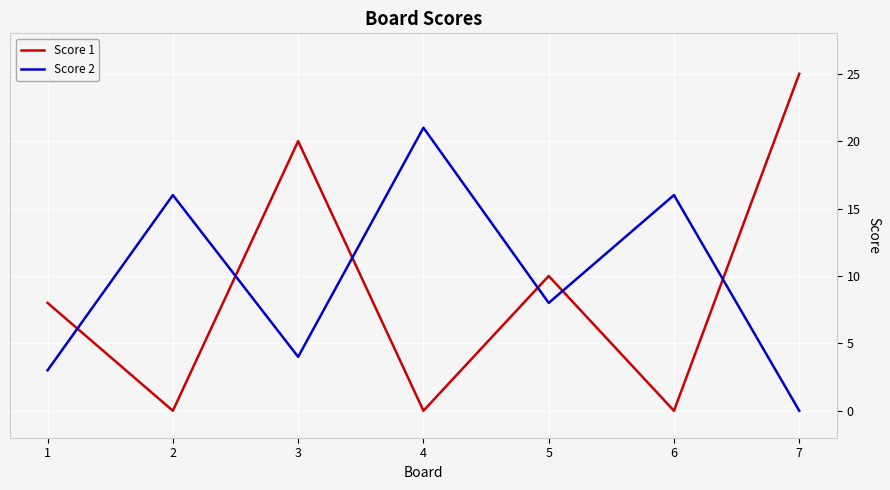

What is the difference between the maximum and minimum values in the Score 1 series?

25